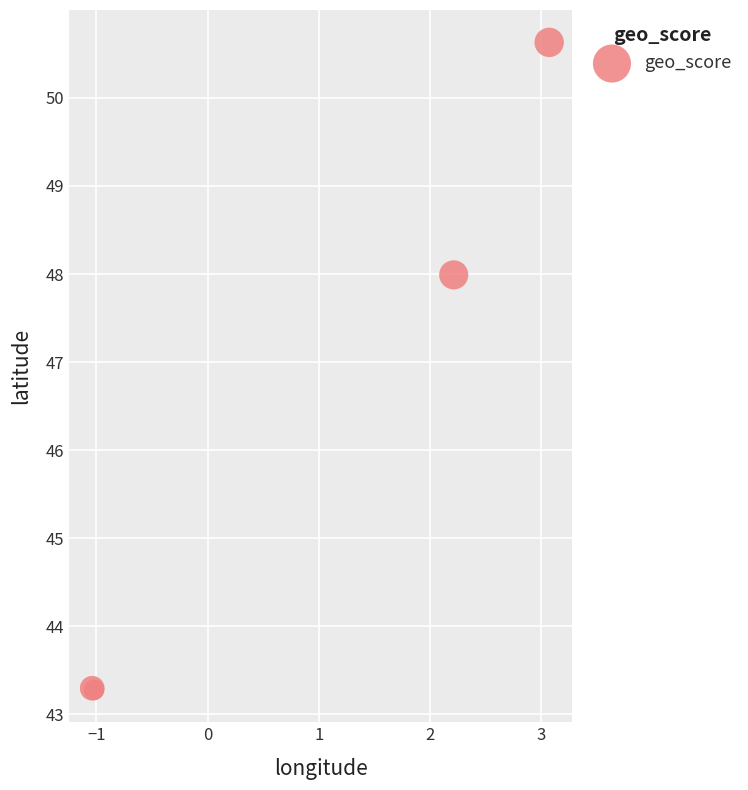

What Y value in the scatter plot is closest to 46?

48.0